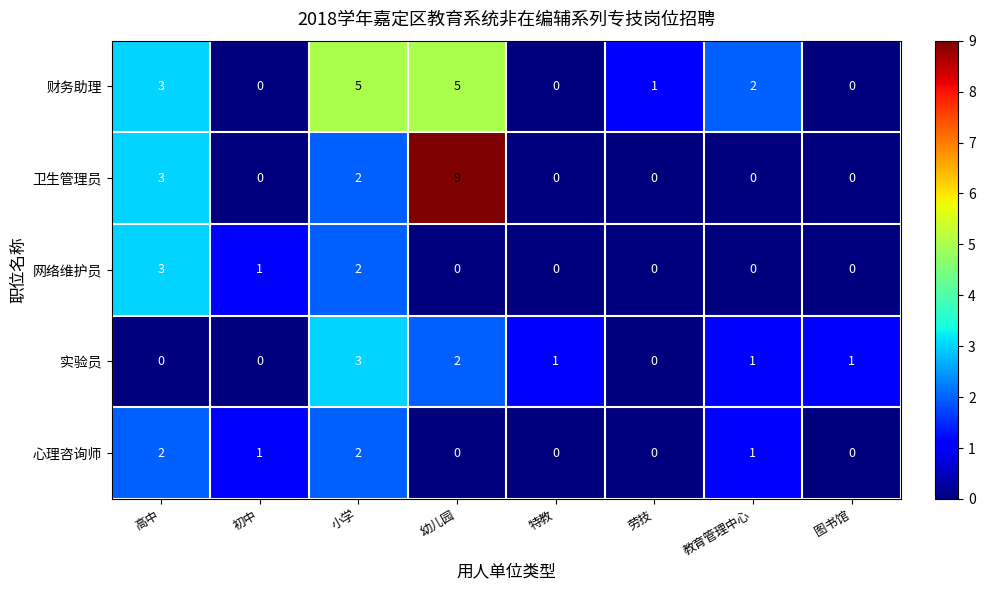

At which category is the sum across all series the highest?

幼儿园